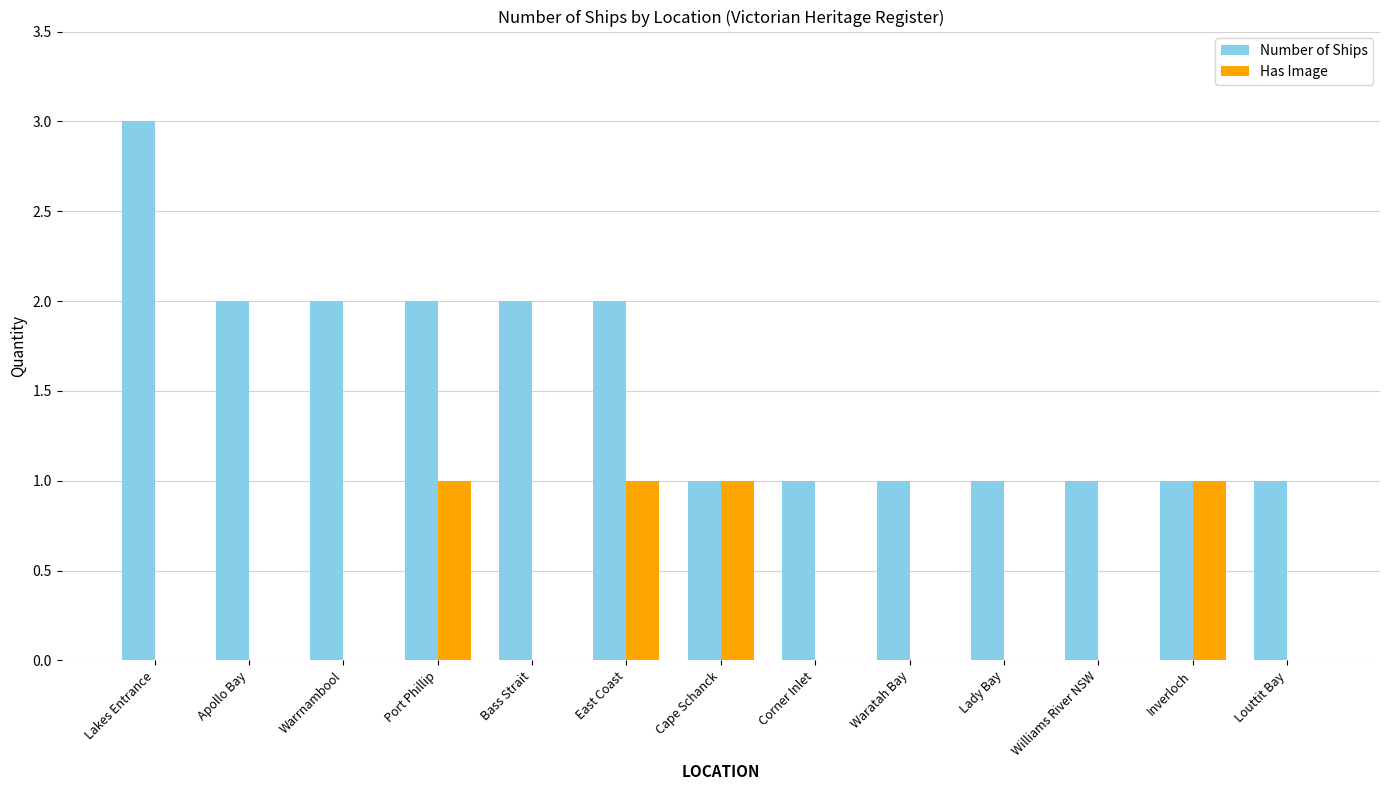

Read the Number of Ships value at Lakes Entrance.

3